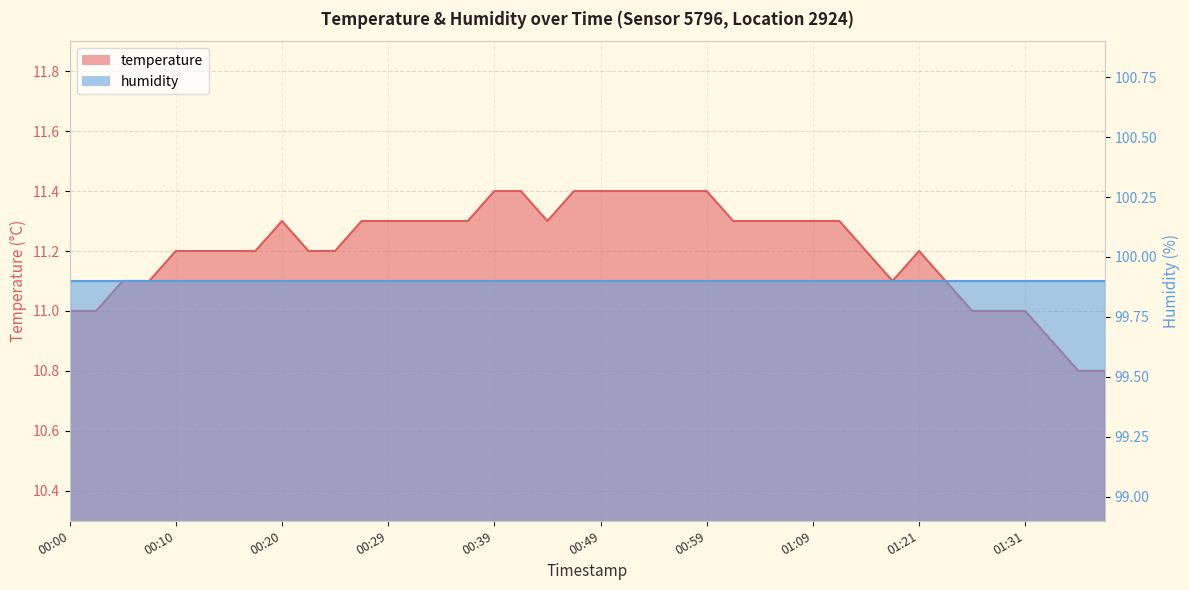

What is the sum of the values at 00:32 and 00:46?

22.7